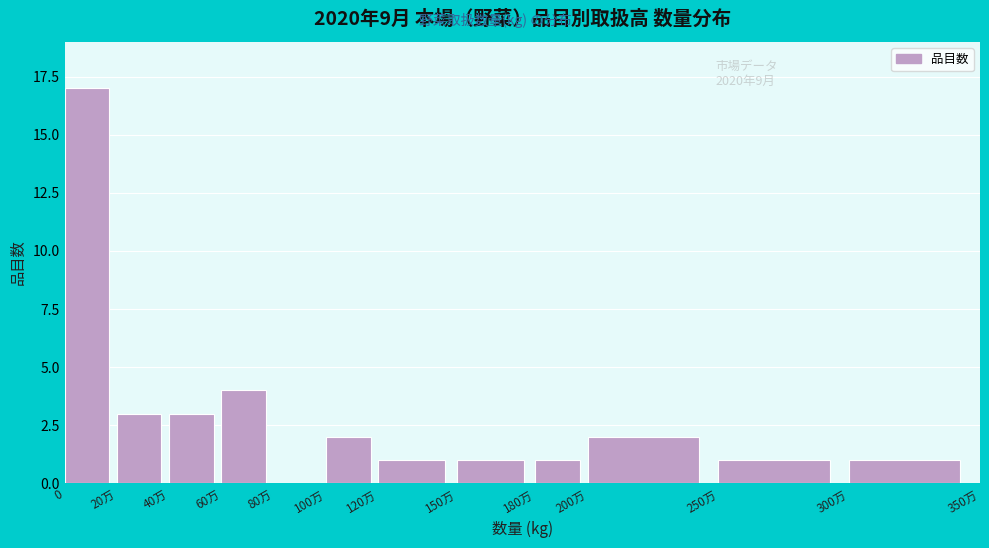

Reading left to right, transcribe all the data shown in this chart.

0=17	20万=3	40万=3	60万=4	80万=0	100万=2	120万=1	150万=1	180万=1	200万=2	250万=1	300万=1